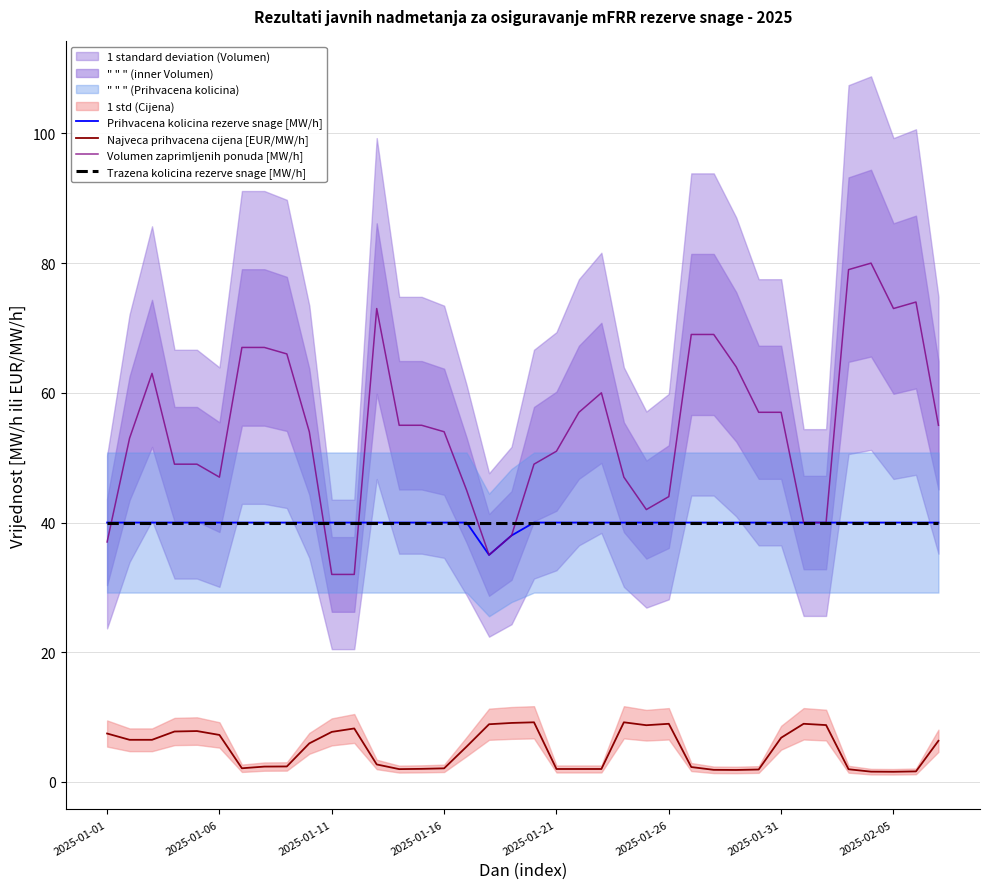

How many series are shown in this chart?

4